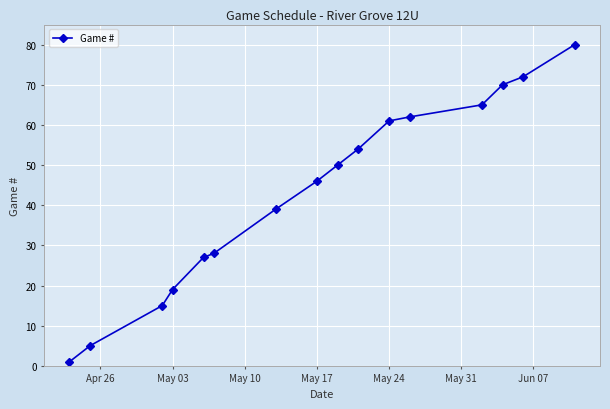

How many series are shown in this chart?

1